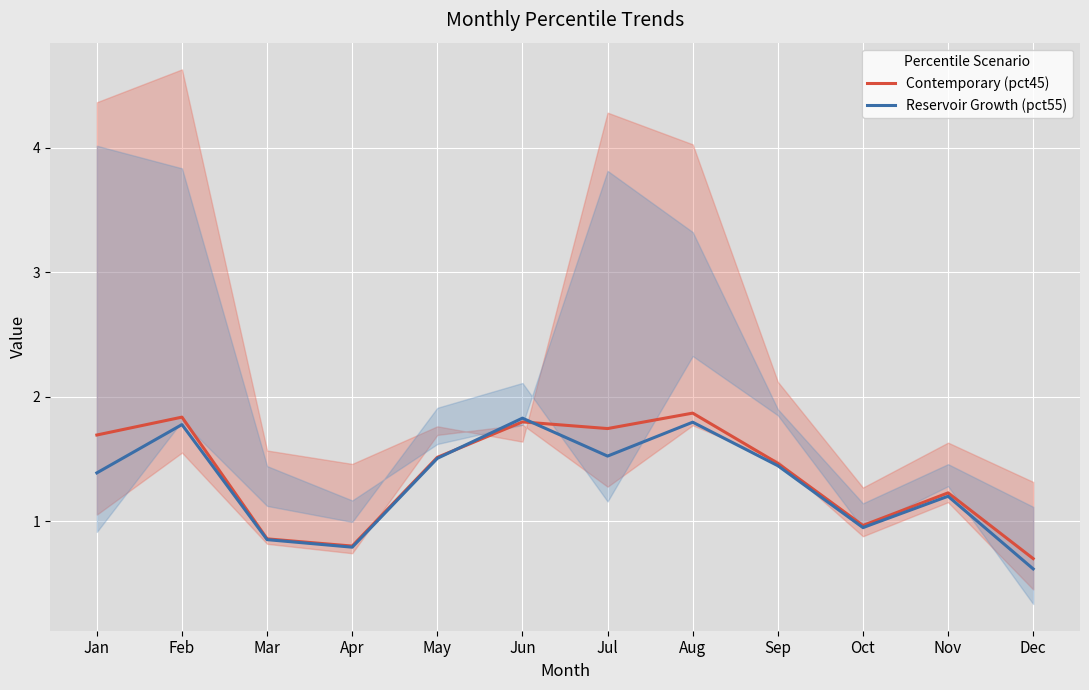

How many distinct data groups are displayed?

2